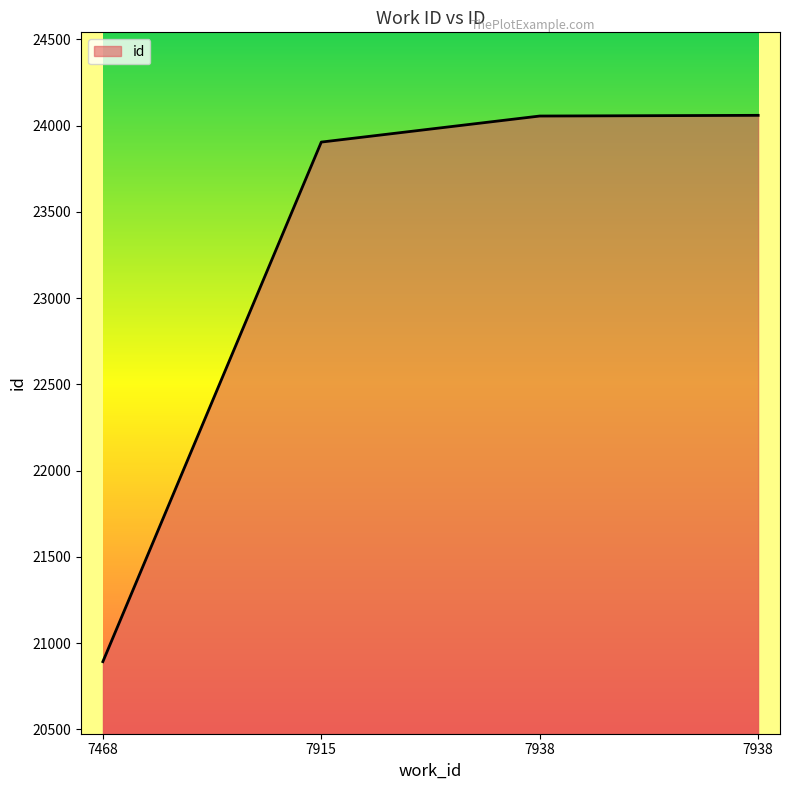

What is the change in value from 7468 to 7938?

+3163